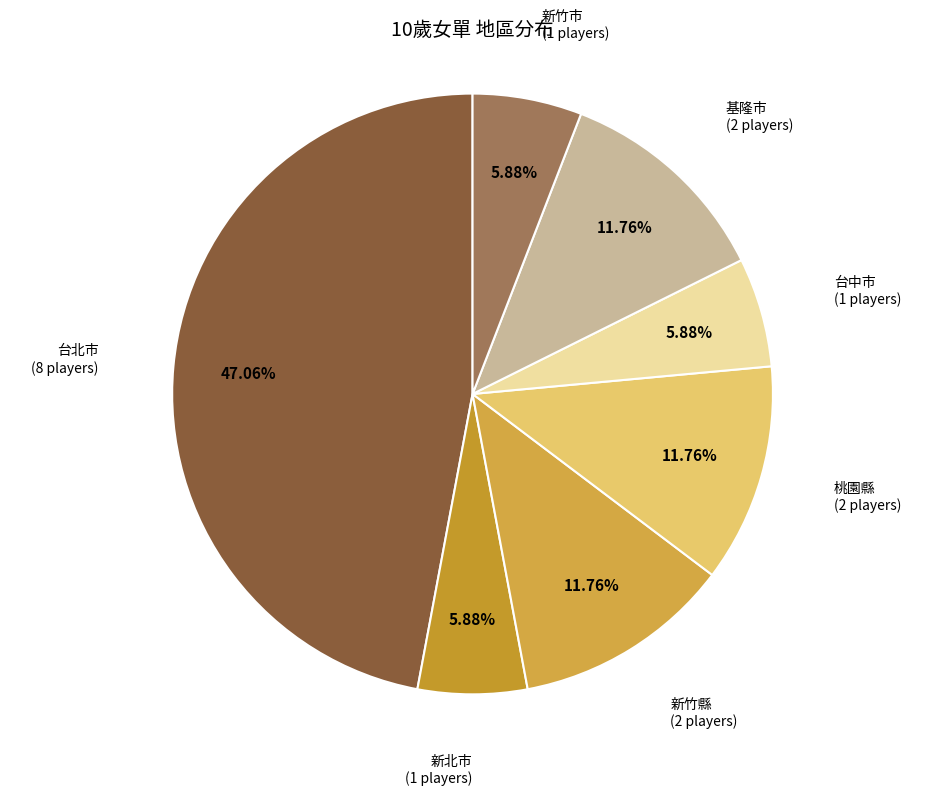

How many slices are in this pie chart?

7